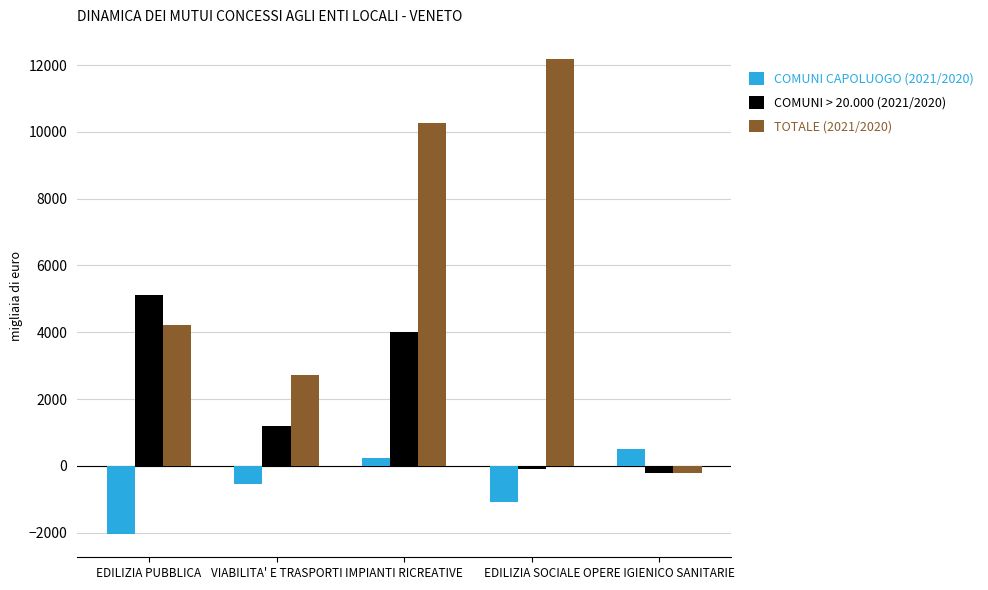

Rank the series by their maximum value, from lowest to highest.

COMUNI CAPOLUOGO (2021/2020), COMUNI > 20.000 (2021/2020), TOTALE (2021/2020)